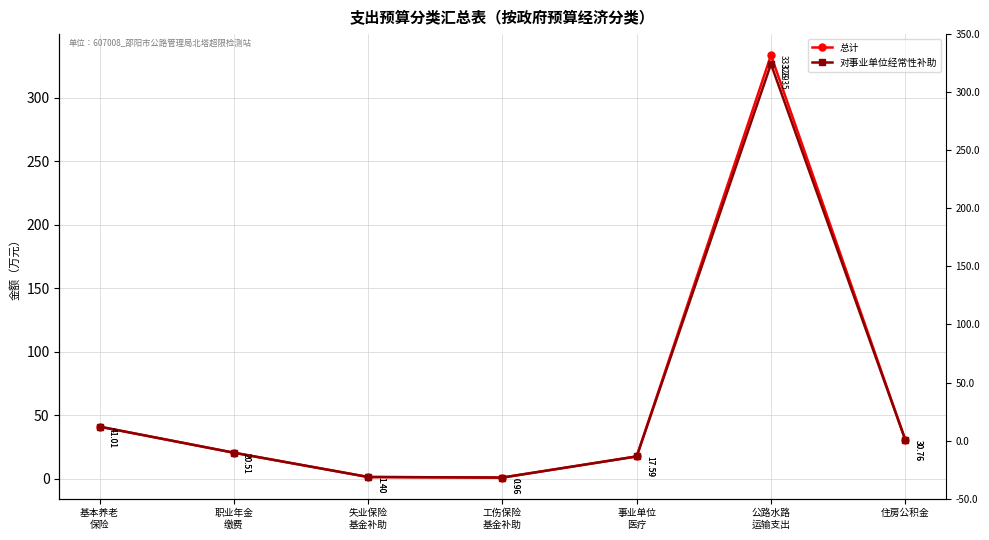

True or false: 总计 and 对事业单位经常性补助 intersect in this chart.

False